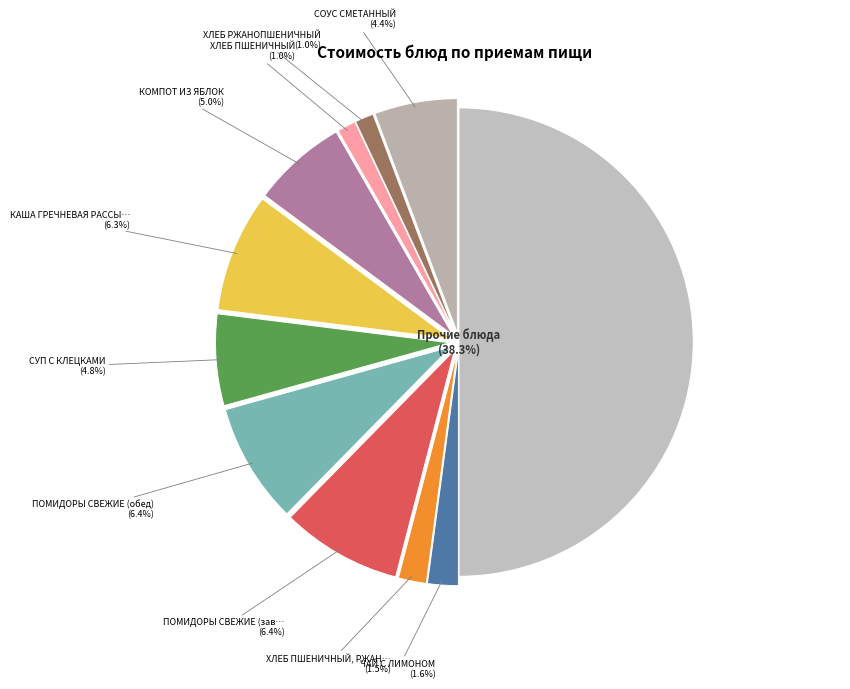

Between СОУС СМЕТАННЫЙ and ЧАЙ С ЛИМОНОМ, which is larger?

СОУС СМЕТАННЫЙ